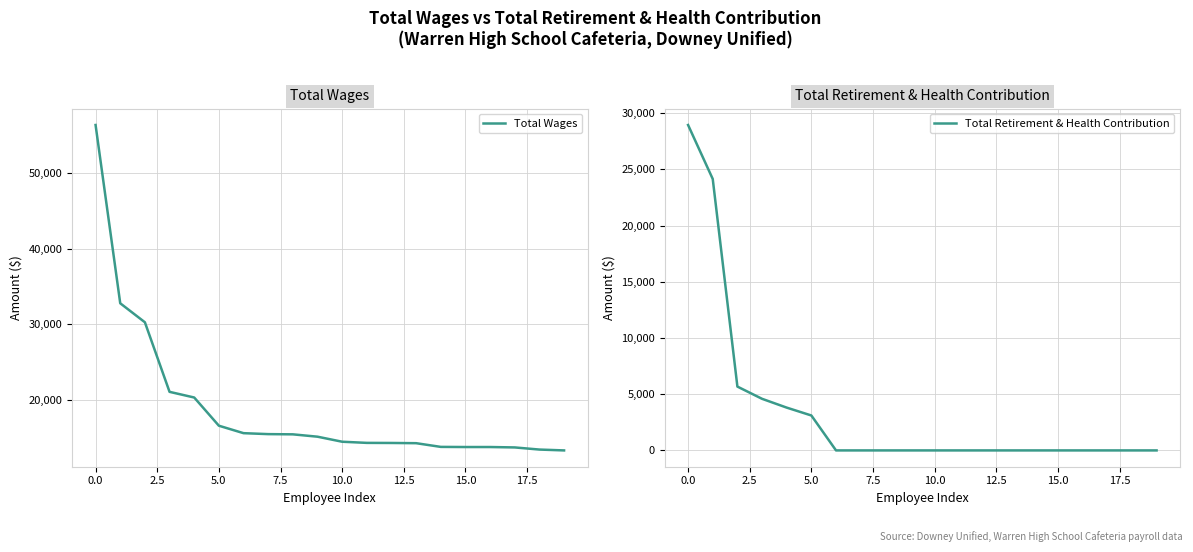

List the series in order of their peak value, highest first.

Total Wages, Total Retirement & Health Contribution